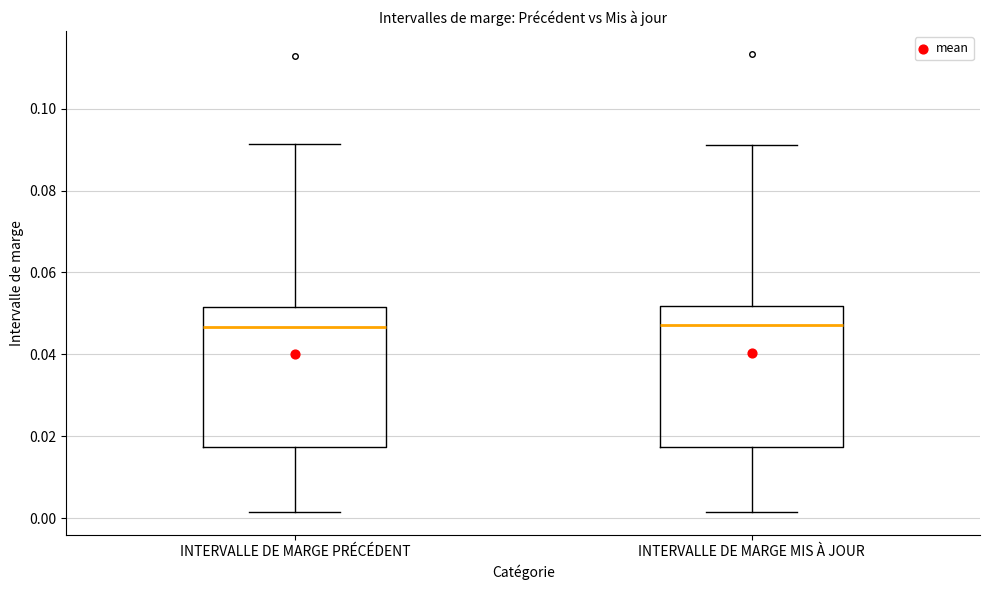

Where is the upper edge of the box for INTERVALLE DE MARGE PRÉCÉDENT on the y-axis? The values are not printed on the chart, so give them approximately, as read against the axis.

0.052